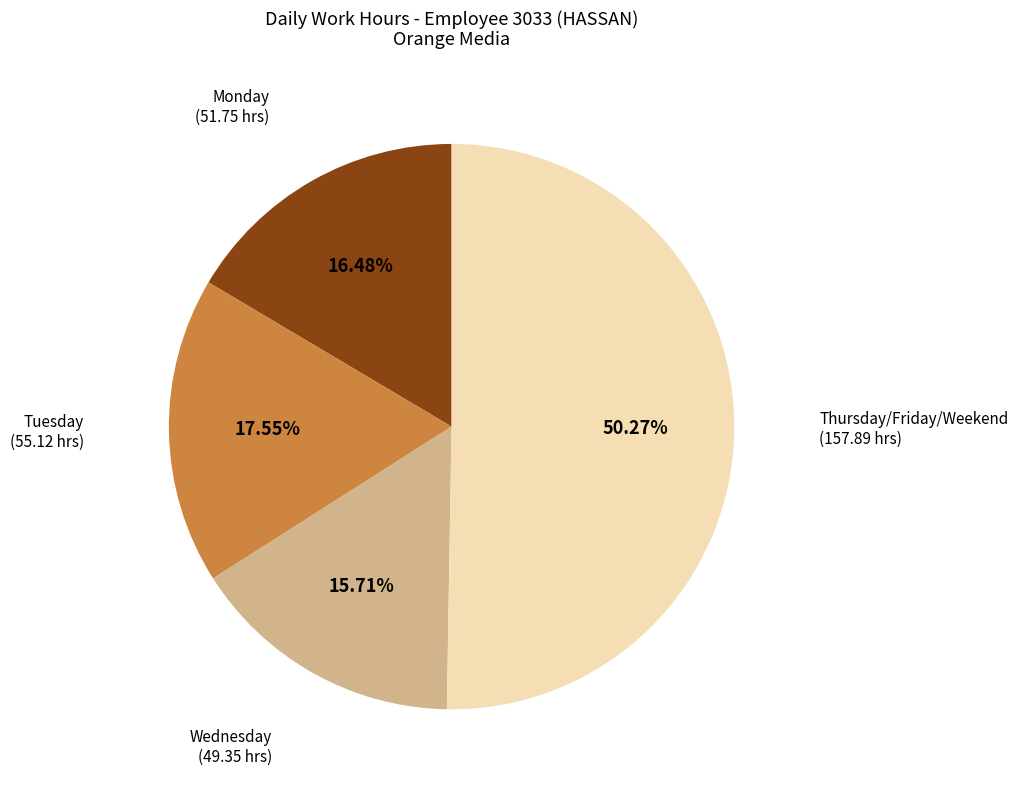

Is there a majority slice in this chart?

Yes